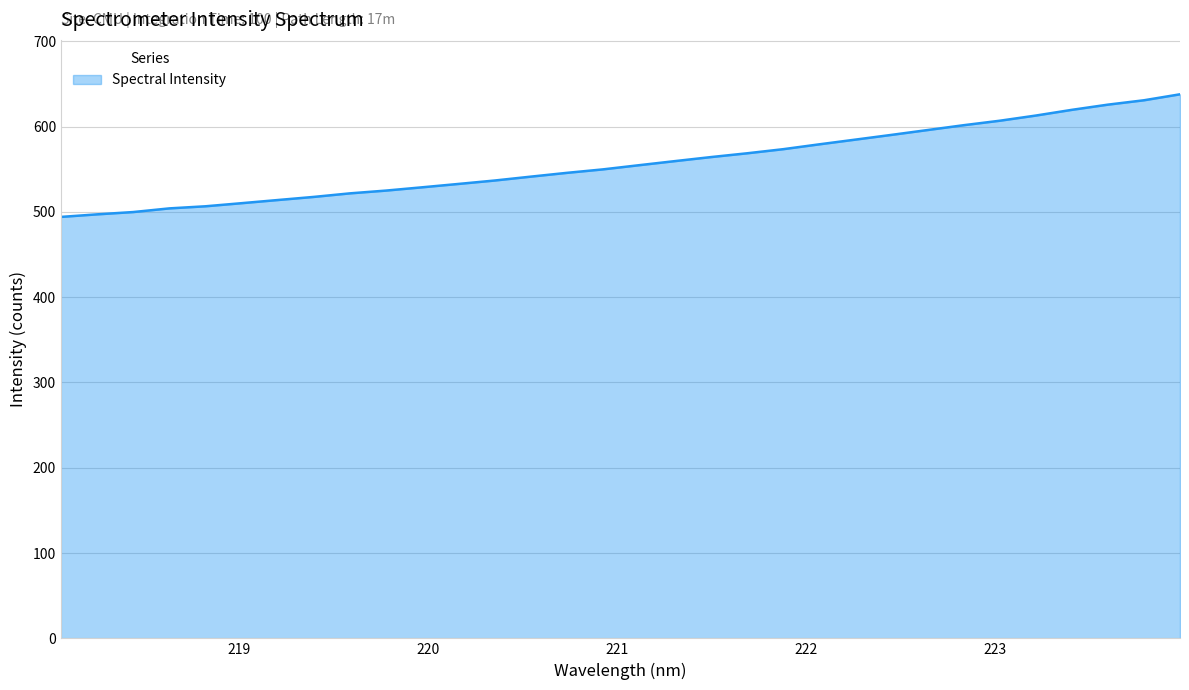

What is the greatest value displayed?

637.8